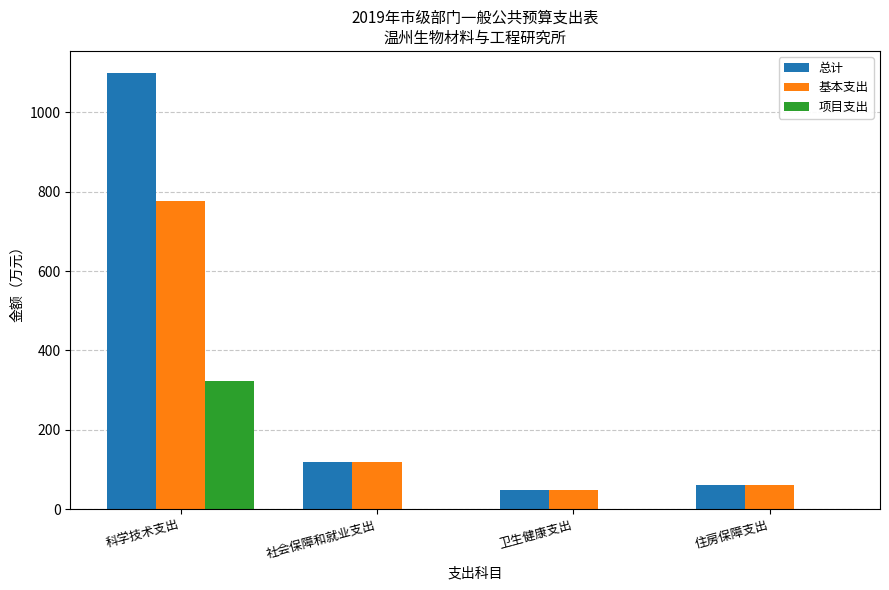

Which label corresponds to the largest value in the chart?

科学技术支出